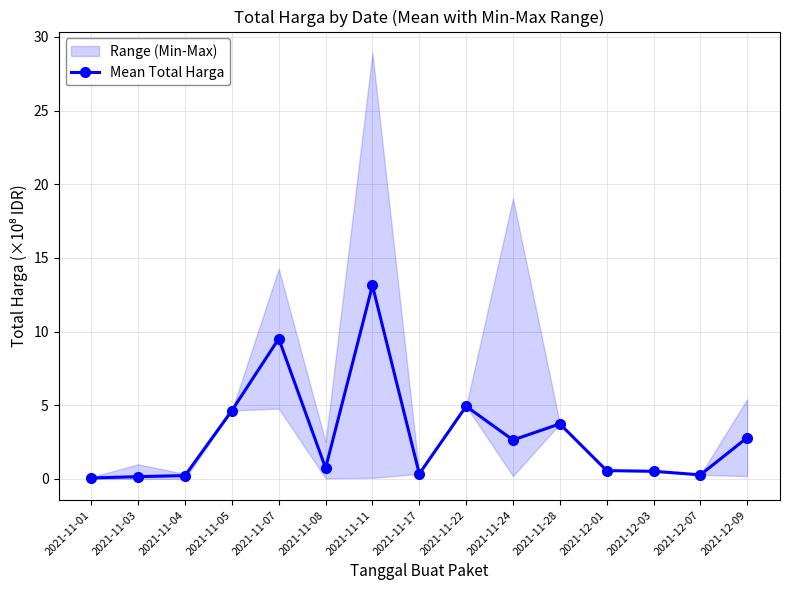

Rank the categories by value from highest to lowest.

2021-11-11, 2021-11-07, 2021-11-22, 2021-11-05, 2021-11-28, 2021-12-09, 2021-11-24, 2021-11-08, 2021-12-01, 2021-12-03, 2021-11-17, 2021-12-07, 2021-11-04, 2021-11-03, 2021-11-01